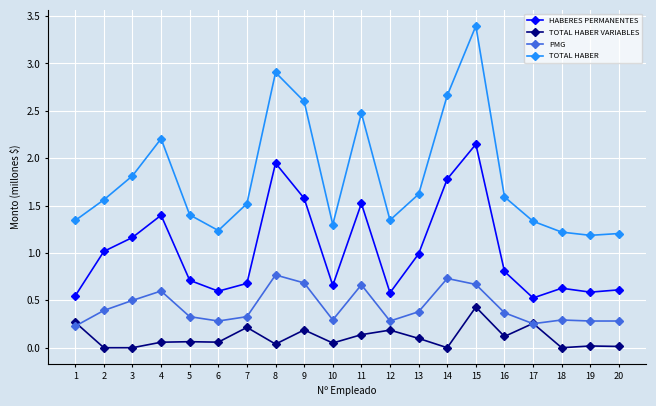

Which series has the largest total across all categories?

TOTAL HABER